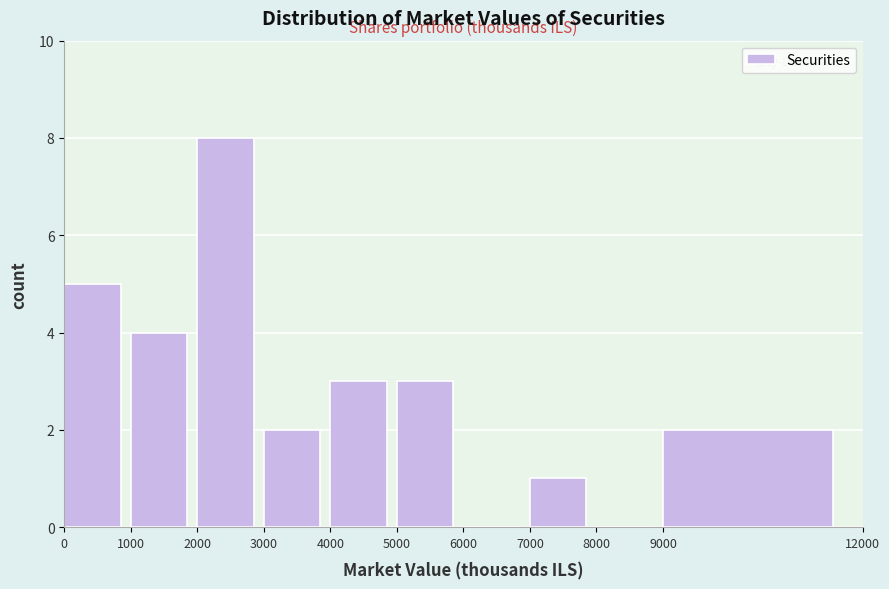

Reading left to right, transcribe this chart: for each bar, give the range it covers on the x-axis and its height. The values are not printed on the chart, so give them approximately, as read against the axis.

0 to 1000: 5
1000 to 2000: 4
2000 to 3000: 8
3000 to 4000: 2
4000 to 5000: 3
5000 to 6000: 3
6000 to 7000: 0
7000 to 8000: 1
8000 to 9000: 0
9000 to 12000: 2